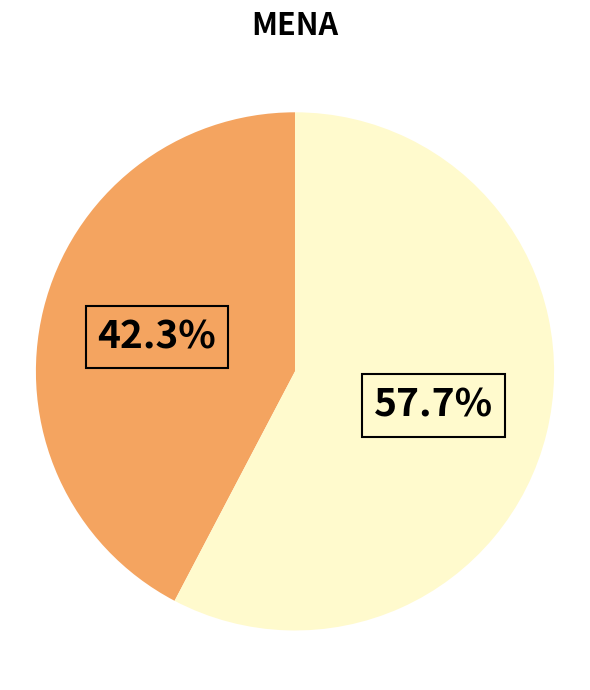

Is there any slice that represents more than half of the pie?

Yes